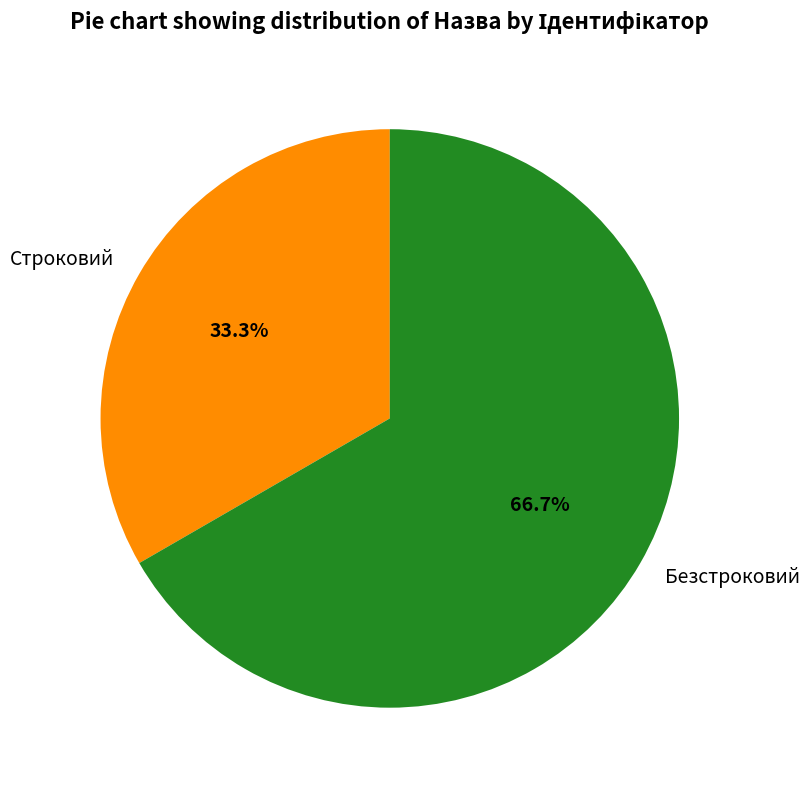

Approximately how many times larger is the value at Строковий compared to Безстроковий?

0.5